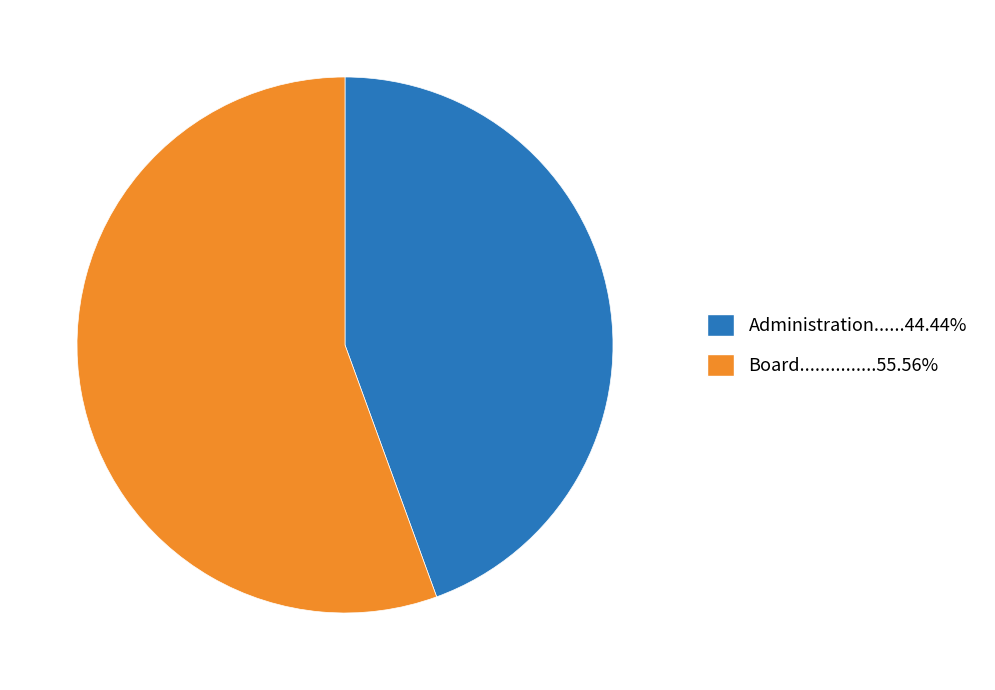

Does any single category account for the majority?

Yes